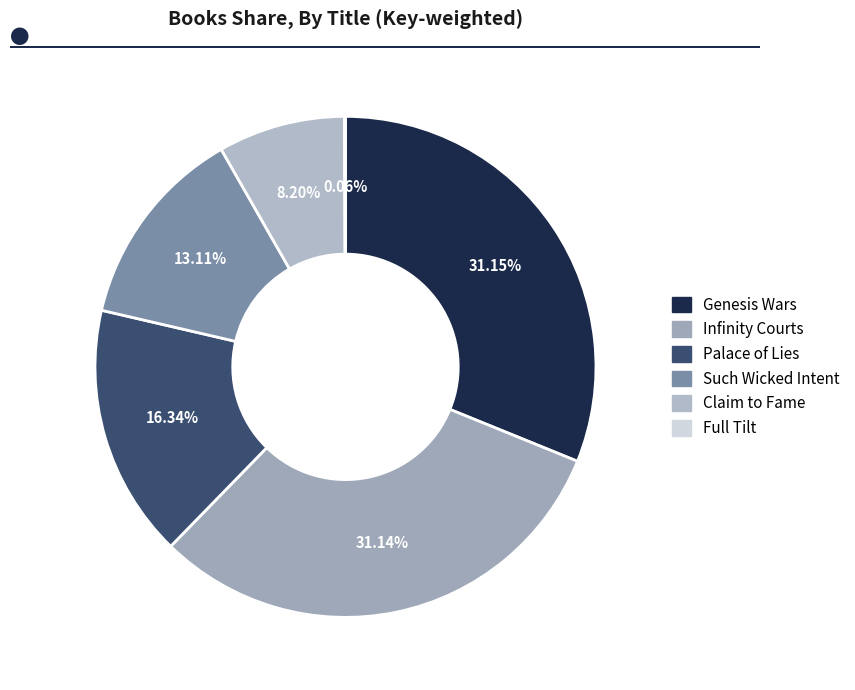

How many segments does this pie chart have?

6